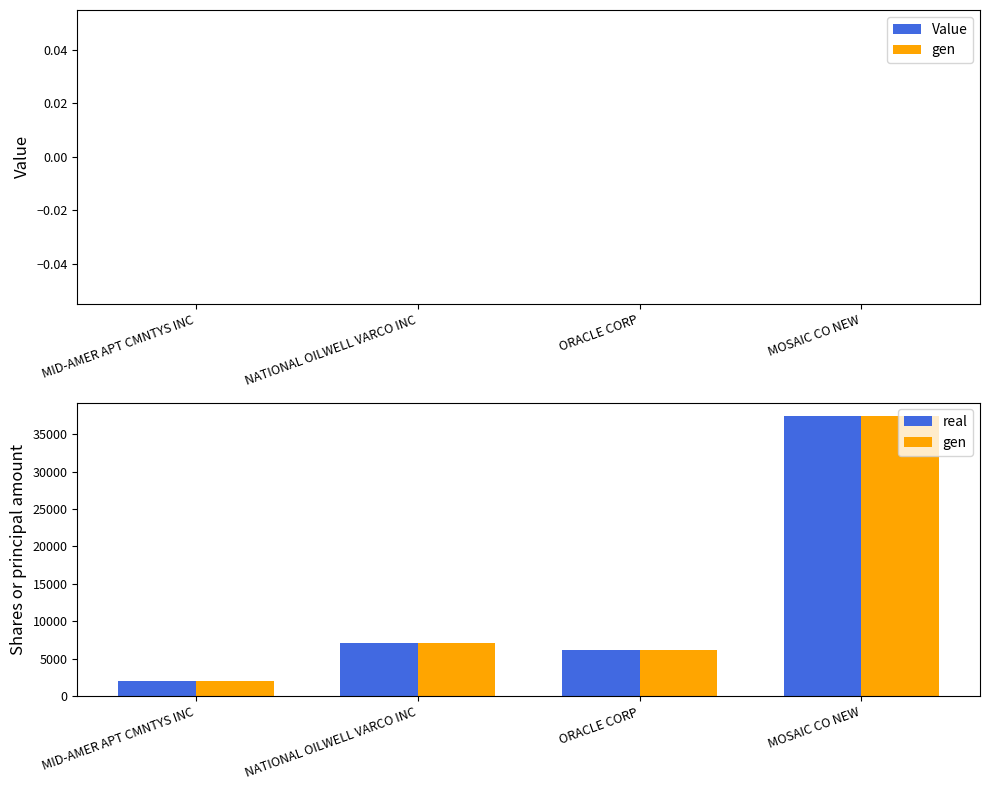

How many data points does each series have?

4